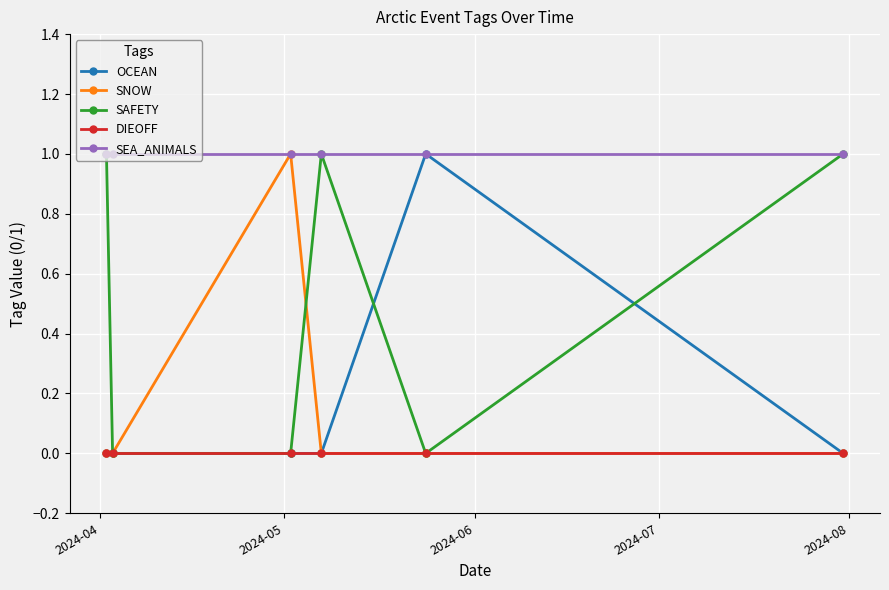

True or false: SEA_ANIMALS has more than 2 points higher than both neighbors.

False